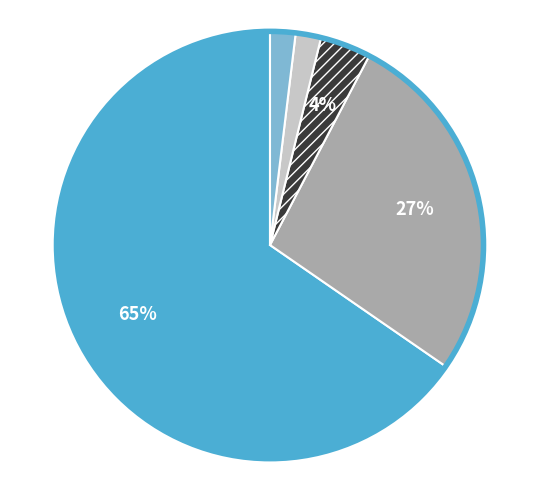

To the nearest percent, what is the average slice percentage?

20%